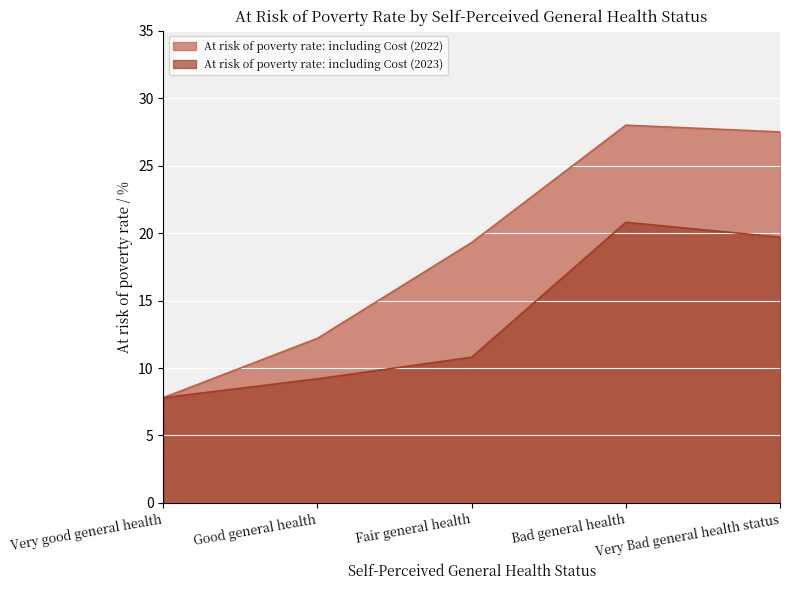

How many lines are shown in the chart?

2